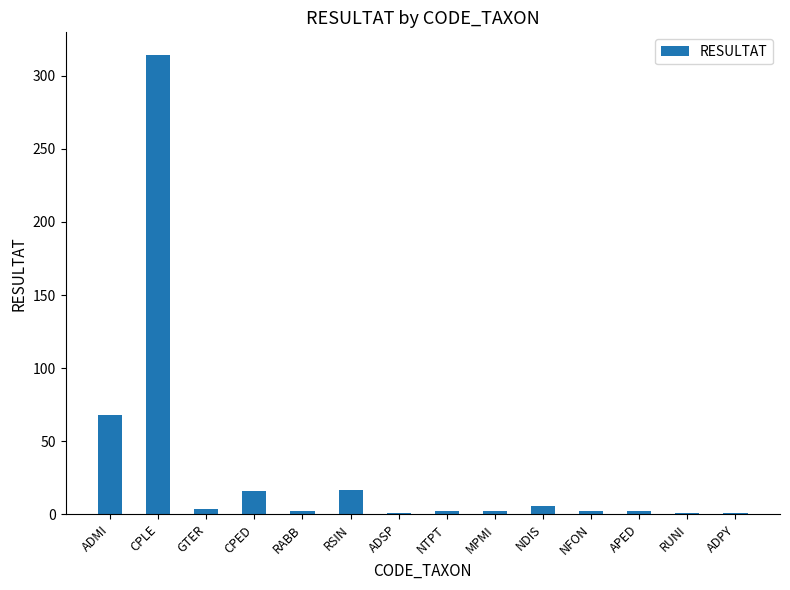

What is the ratio of the value at CPLE to the value at RSIN?

18.5